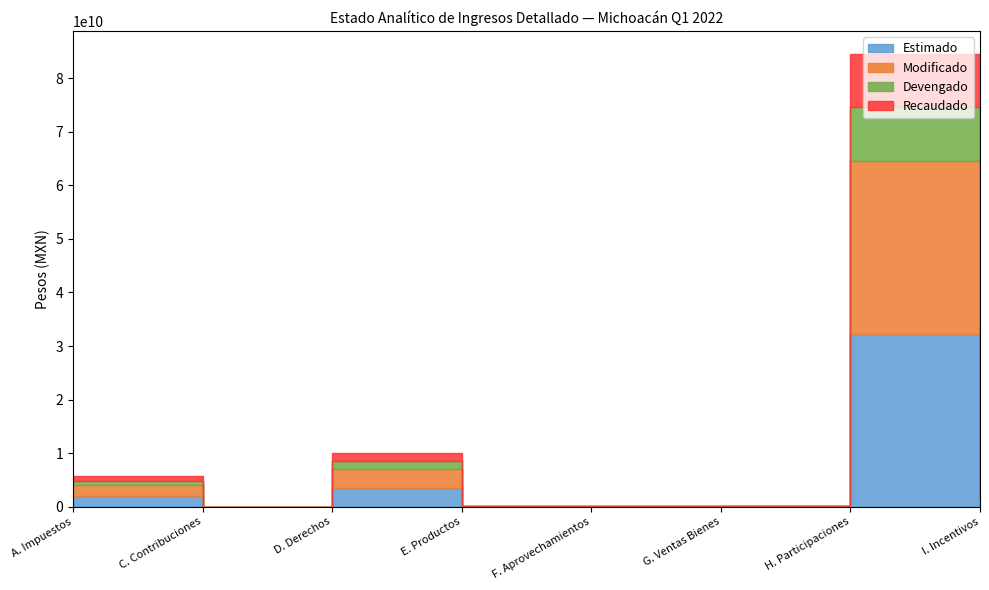

Rank the categories by Recaudado value from lowest to highest.

C. Contribuciones, F. Aprovechamientos, G. Ventas Bienes, E. Productos, I. Incentivos, A. Impuestos, D. Derechos, H. Participaciones